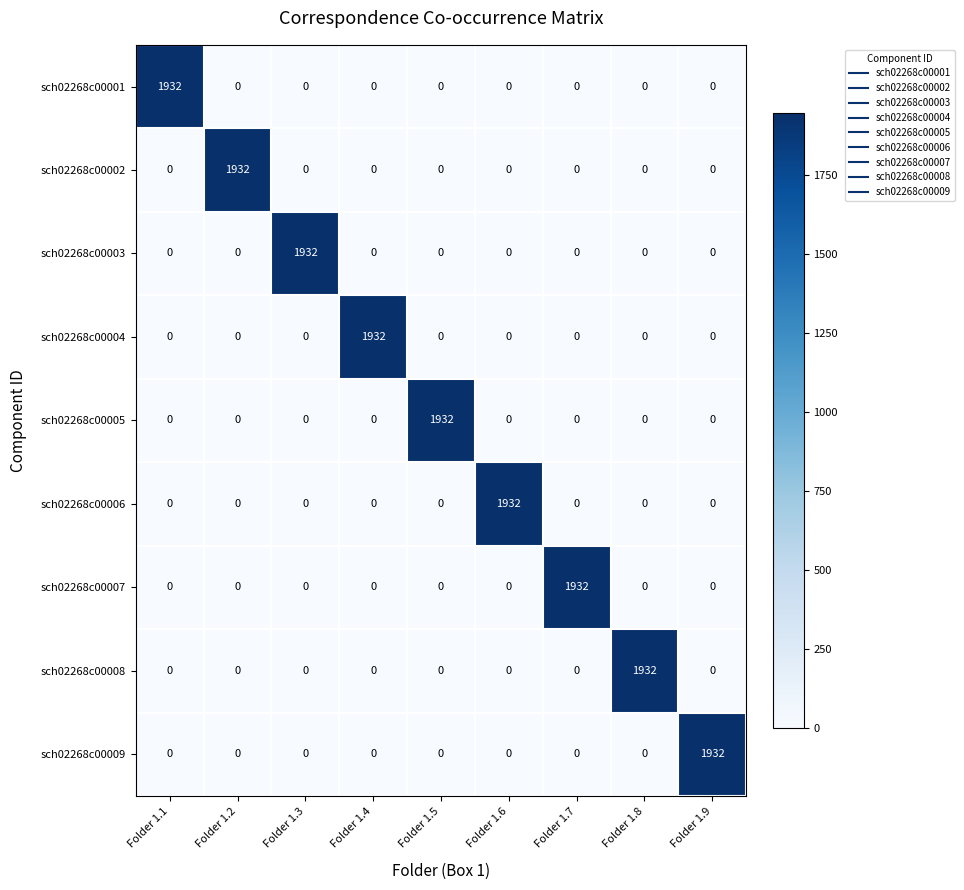

What is the total value across all series at Folder 1.5?

1932